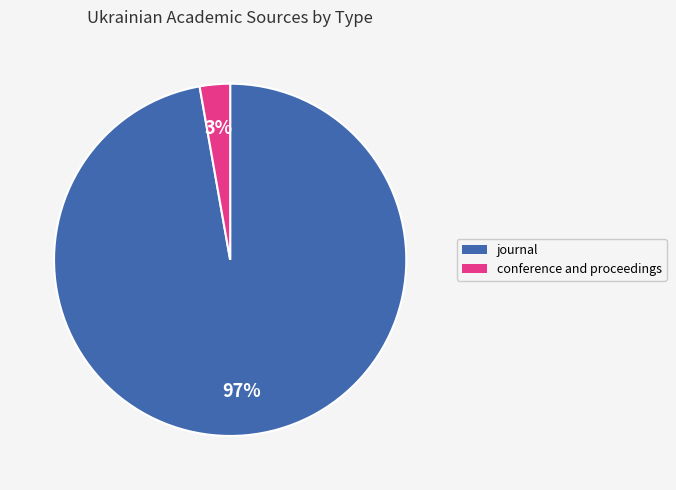

Between conference and proceedings and journal, which is larger?

journal